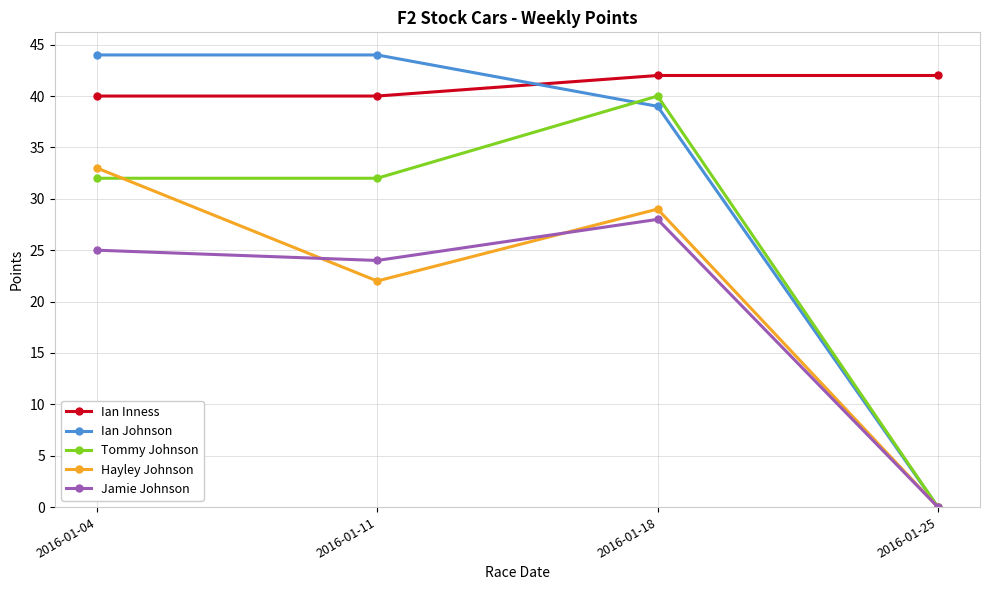

At 2016-01-18, list the series in order from smallest to largest.

Jamie Johnson, Hayley Johnson, Ian Johnson, Tommy Johnson, Ian Inness